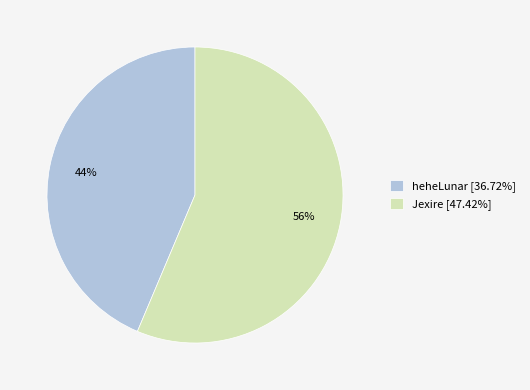

Is there a majority slice in this chart?

Yes